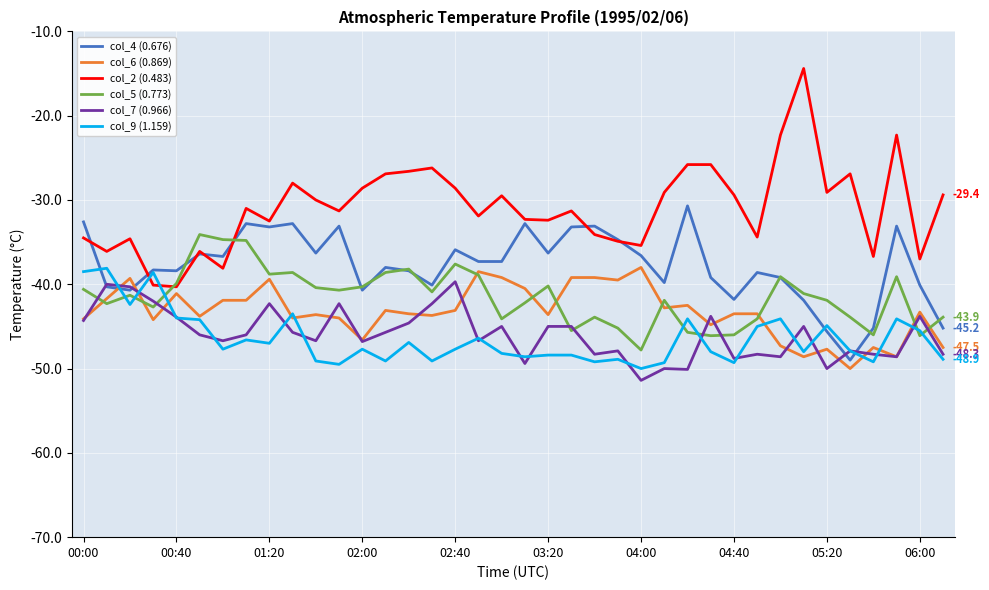

After their last crossing, which series has the higher values: col_5 (0.773) or col_9 (1.159)?

col_5 (0.773)